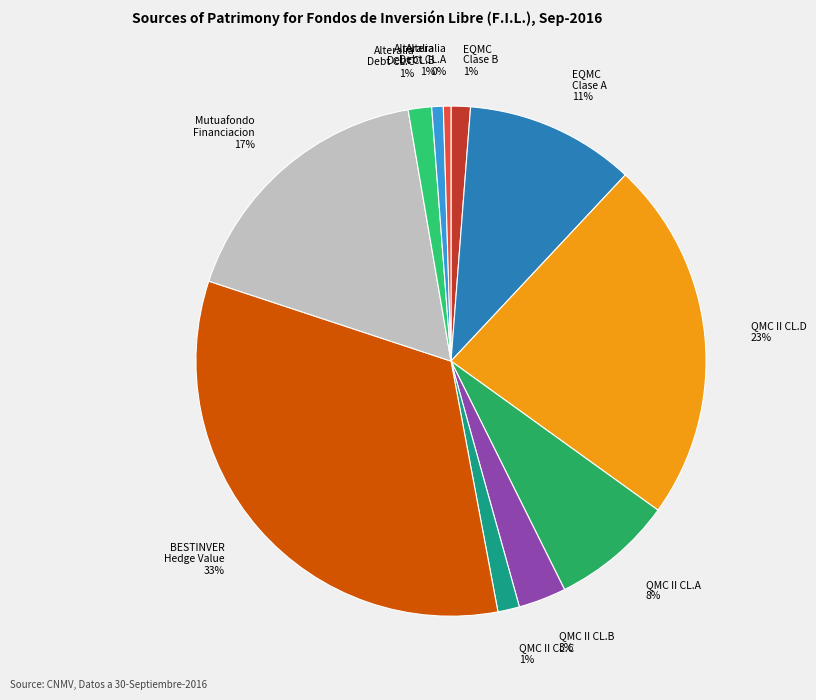

To the nearest percent, what is the average slice percentage?

9%